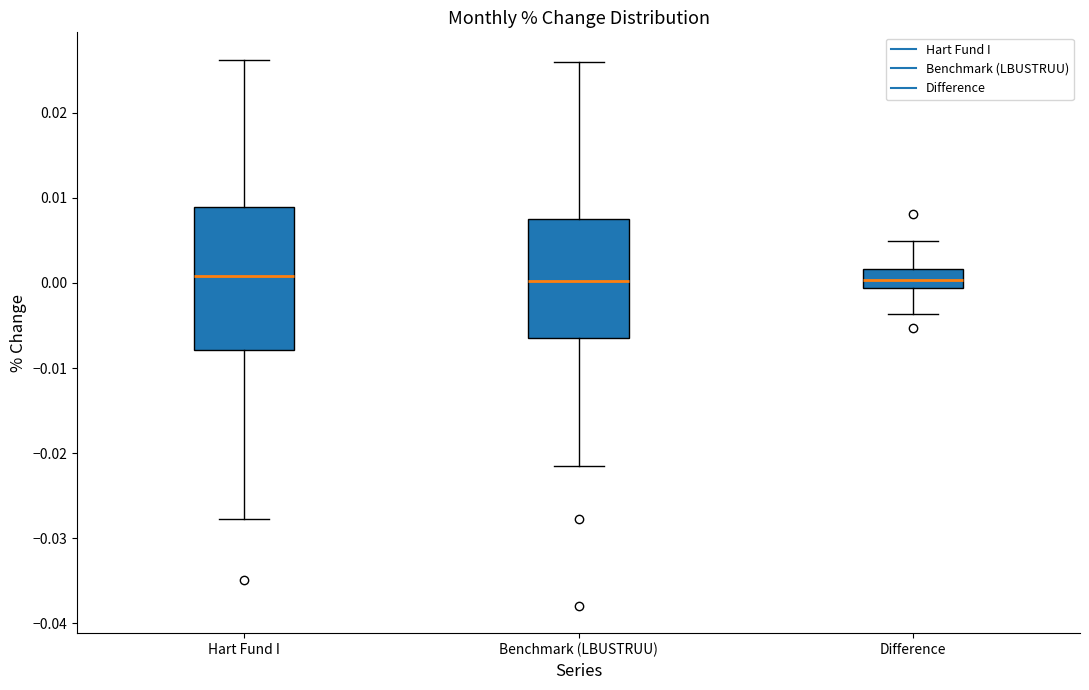

Reading left to right, transcribe this box plot: for each box, give where its median line is, the range the box spans, and where its two whiskers end, as read against the y-axis. The values are not printed on the chart, so give them approximately, as read against the axis.

Hart Fund I: median 0.001, box -0.008 to 0.009, whiskers -0.028 to 0.026
Benchmark (LBUSTRUU): median 0.000, box -0.007 to 0.007, whiskers -0.022 to 0.026
Difference: median 0.000, box -0.001 to 0.002, whiskers -0.004 to 0.005